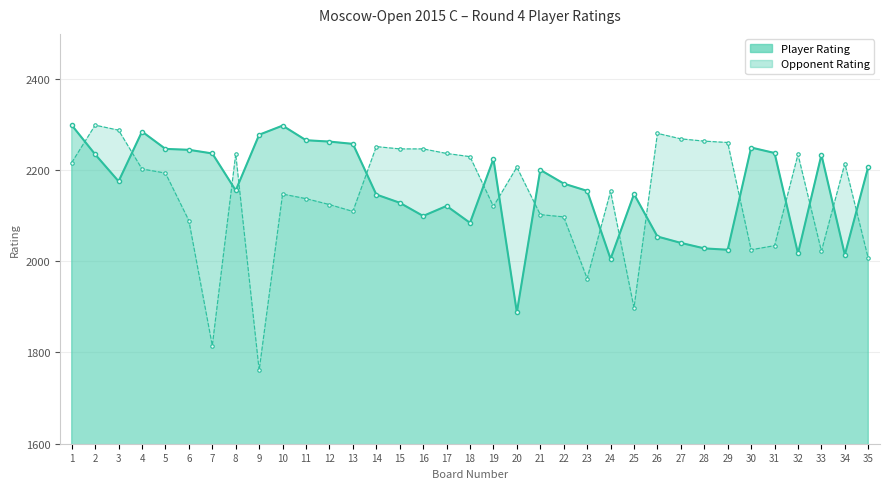

True or false: Player Rating has a value of 1888 at 20.

True